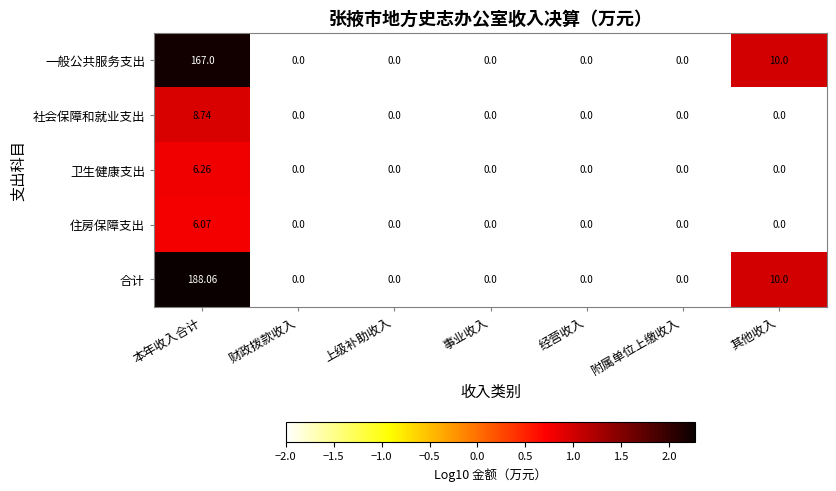

List the series in order of their peak value, lowest first.

住房保障支出, 卫生健康支出, 社会保障和就业支出, 一般公共服务支出, 合计